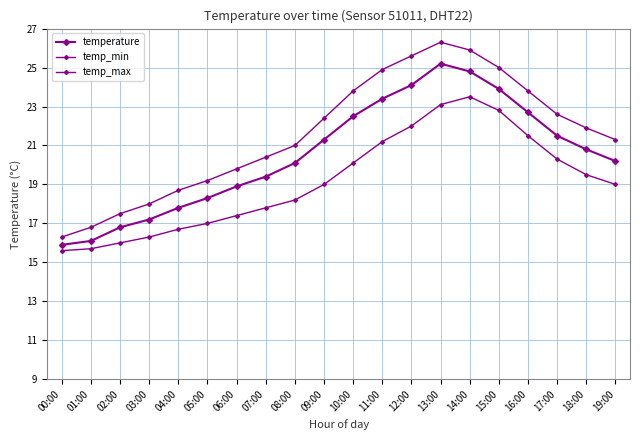

What value does the temp_max series have at 10:00?

23.8